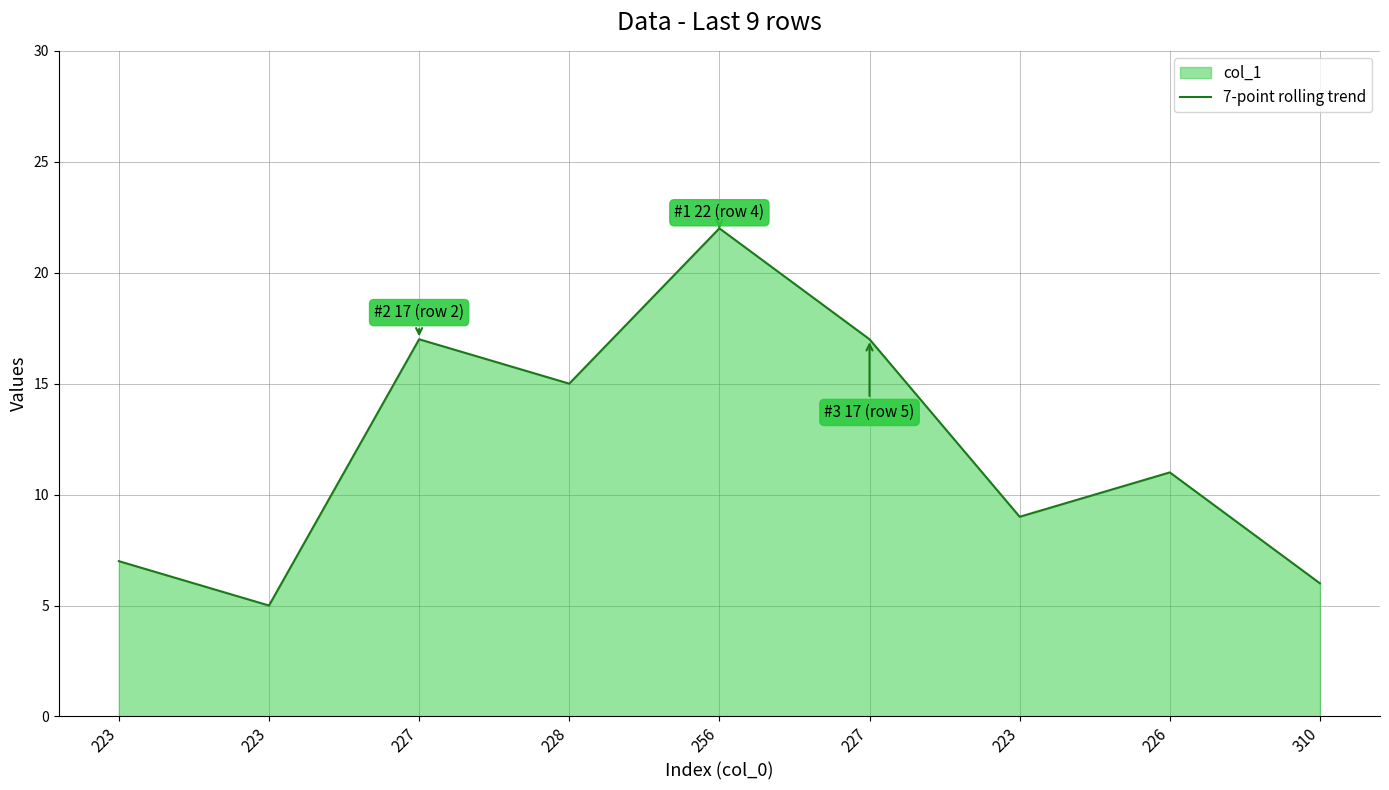

Between 310 and 228, which is larger?

228